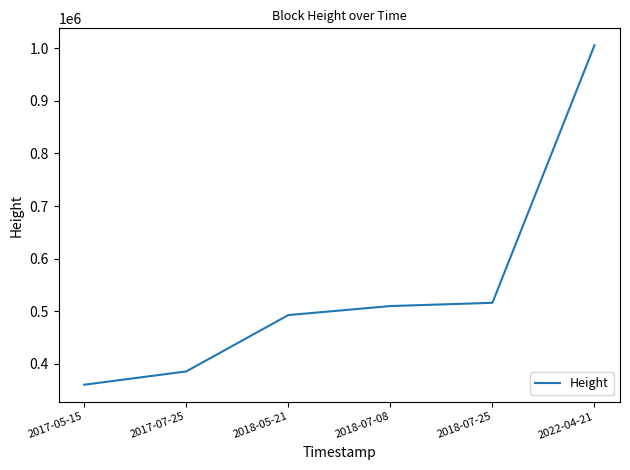

At which category does the chart reach its minimum across all series?

2017-05-15